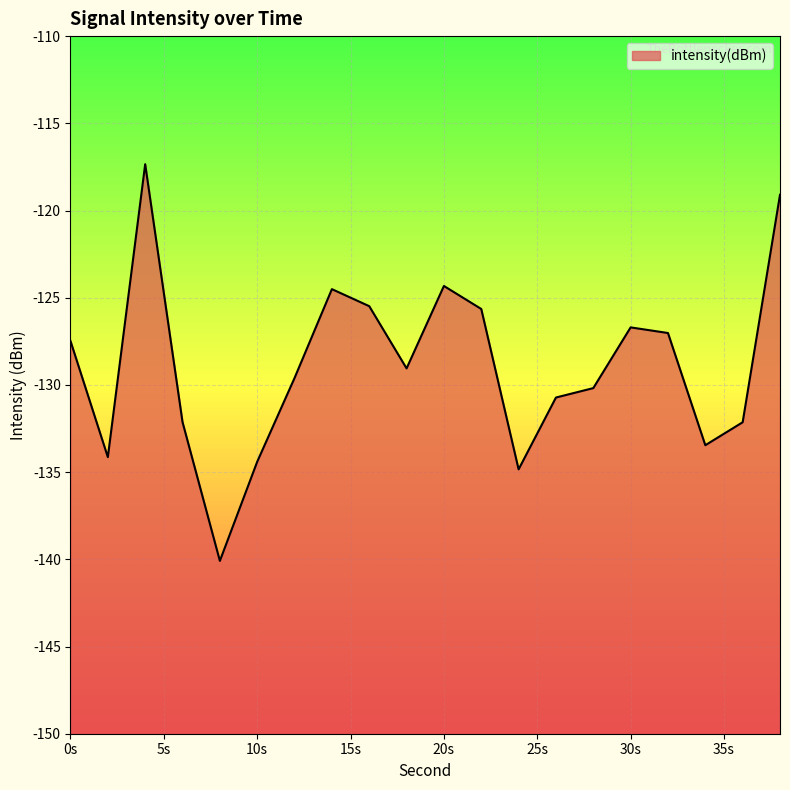

What is the average value?

-128.9